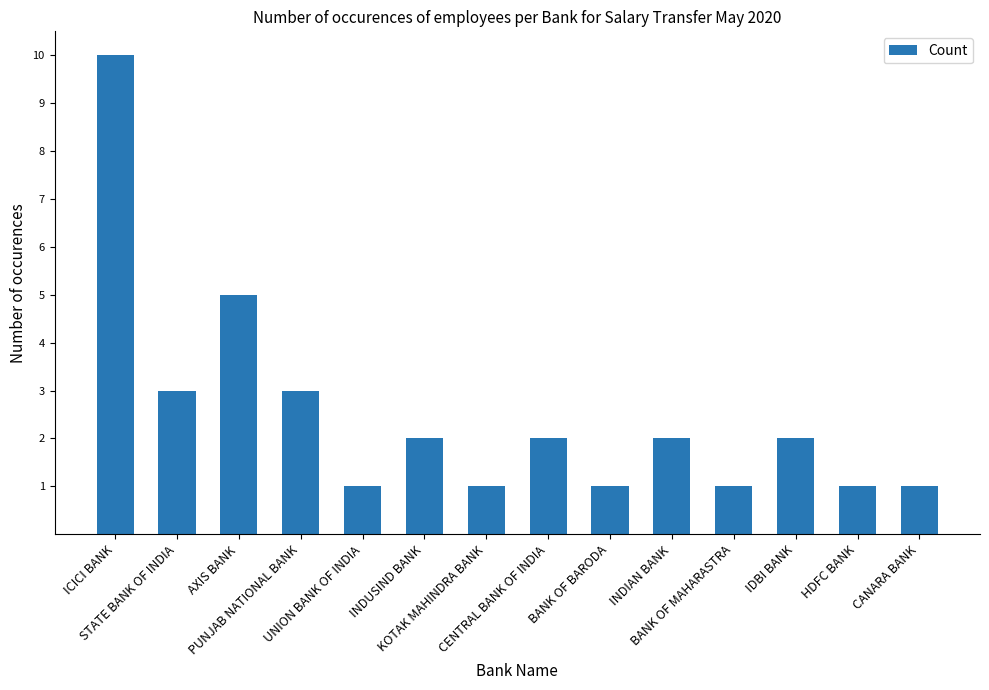

The chart shows a value of 5 at STATE BANK OF INDIA. True or false?

False